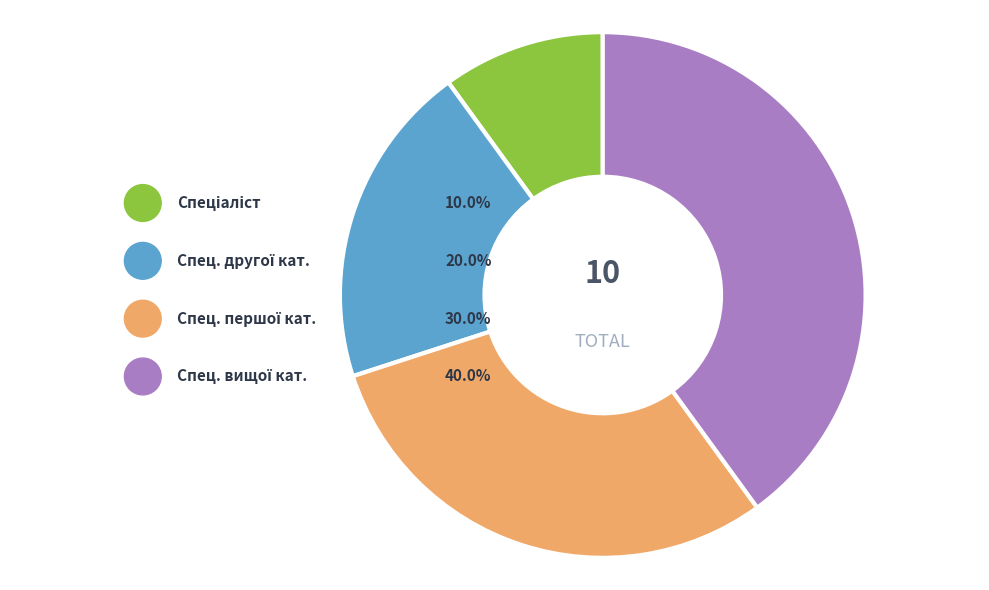

Combined, what portion of the pie is Спеціаліст другої категорії and Спеціаліст першої категорії?

50.0%